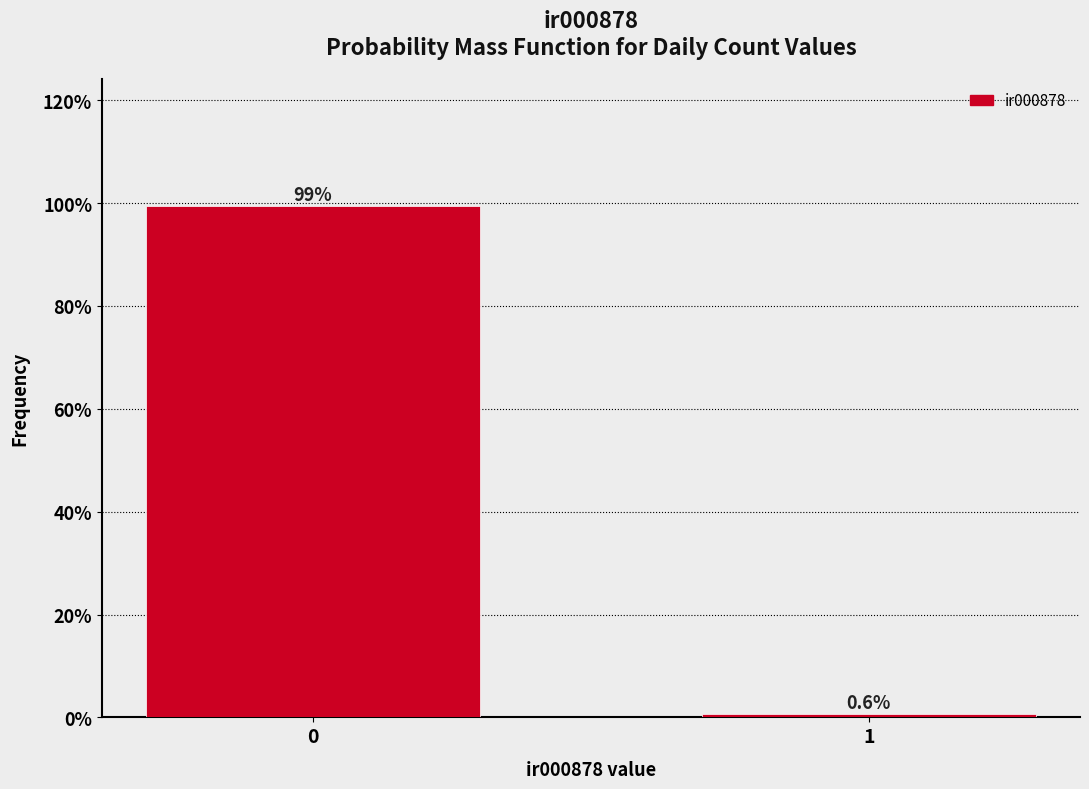

Reading left to right, list all the values displayed in this chart.

0=99.4	1=0.6